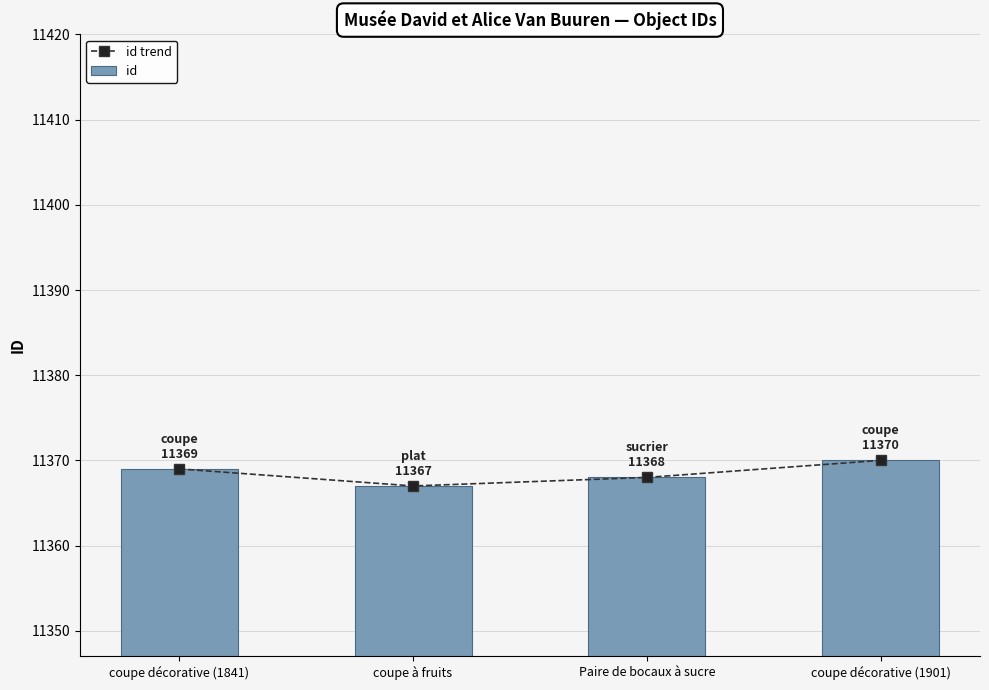

Where does the id trend series first go above 11369?

coupe décorative (1901)